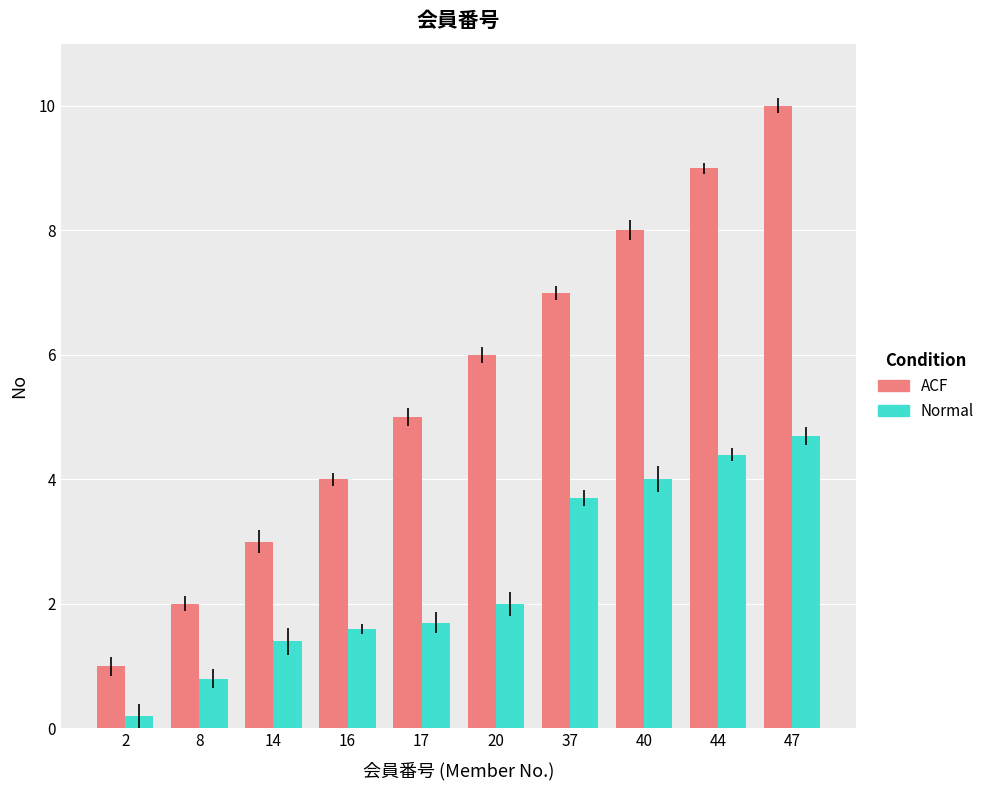

What are all the series names shown in the legend?

ACF, Normal